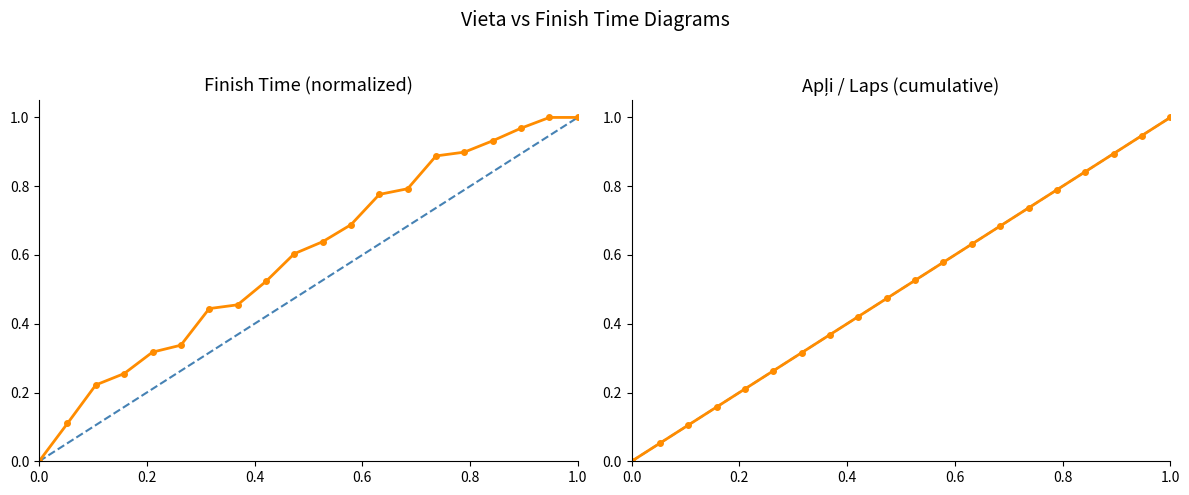

Reading left to right, what are all the values shown in this chart?

Finish Time: 0.0	0.1	0.2	0.3	0.3	0.3	0.4	0.5	0.5	0.6	0.6	0.7	0.8	0.8	0.9	0.9	0.9	1.0	1.0	1.0
Apļi (cumulative): 0.0	0.1	0.1	0.2	0.2	0.3	0.3	0.4	0.4	0.5	0.5	0.6	0.6	0.7	0.7	0.8	0.8	0.9	0.9	1.0